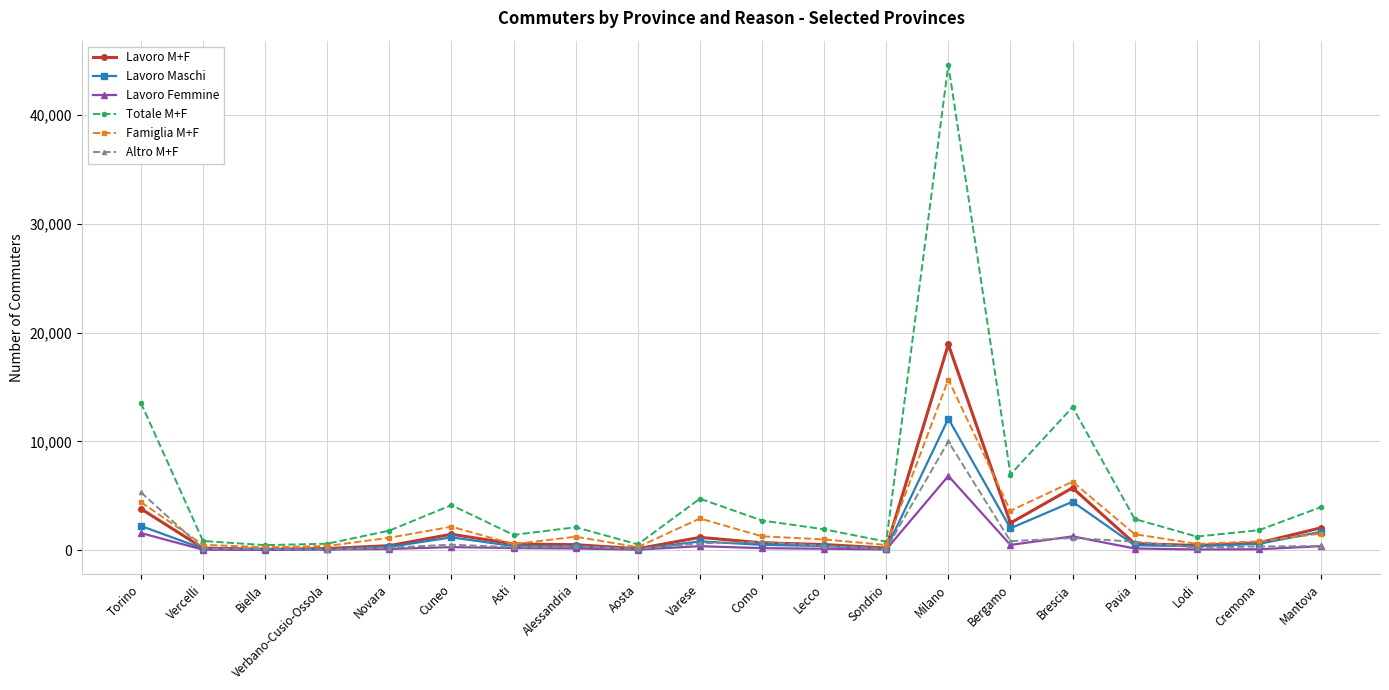

Rank the series by their maximum value, from lowest to highest.

Lavoro Femmine, Altro M+F, Lavoro Maschi, Famiglia M+F, Lavoro M+F, Totale M+F